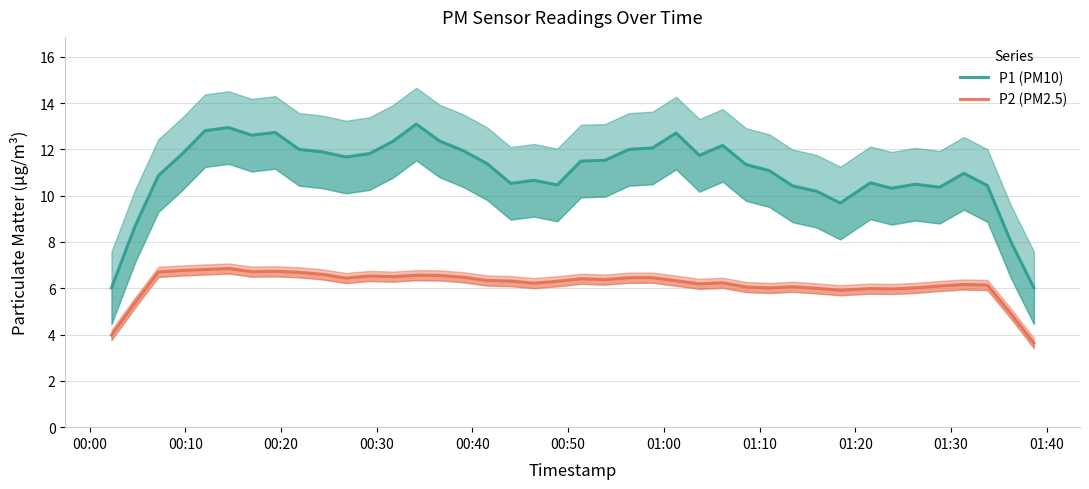

What are all the series names shown in the legend?

P1 (PM10), P2 (PM2.5)